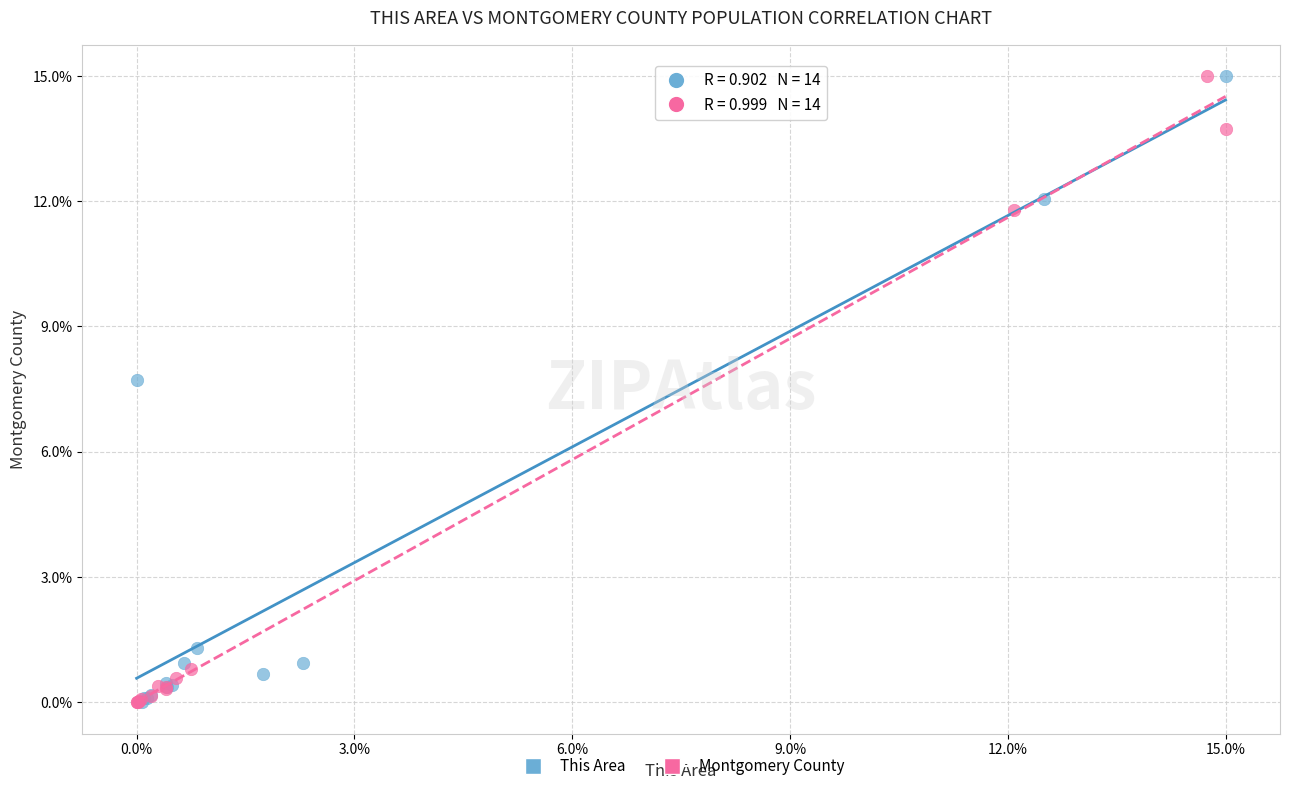

What are all the series names shown in the legend?

This Area, Montgomery County